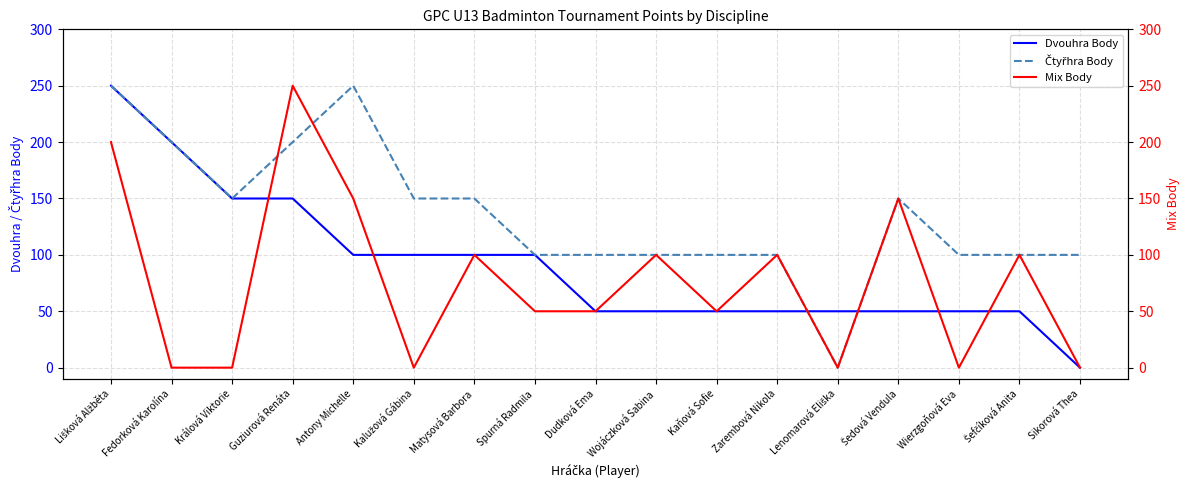

What is the difference between the highest and lowest values at Spurná Radmila?

50